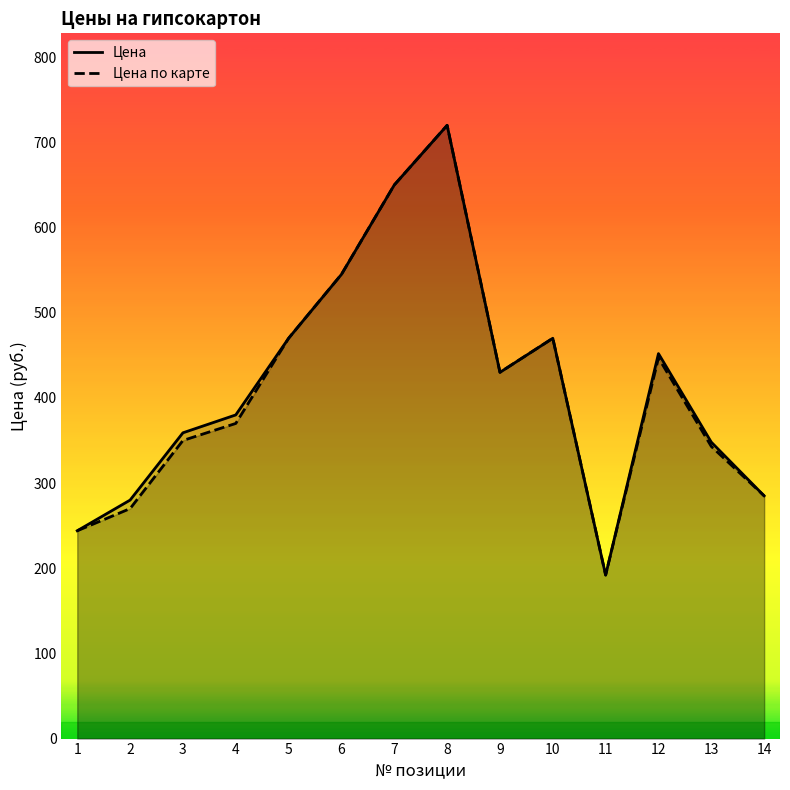

Between 9 and 10, which series saw the biggest shift?

Цена